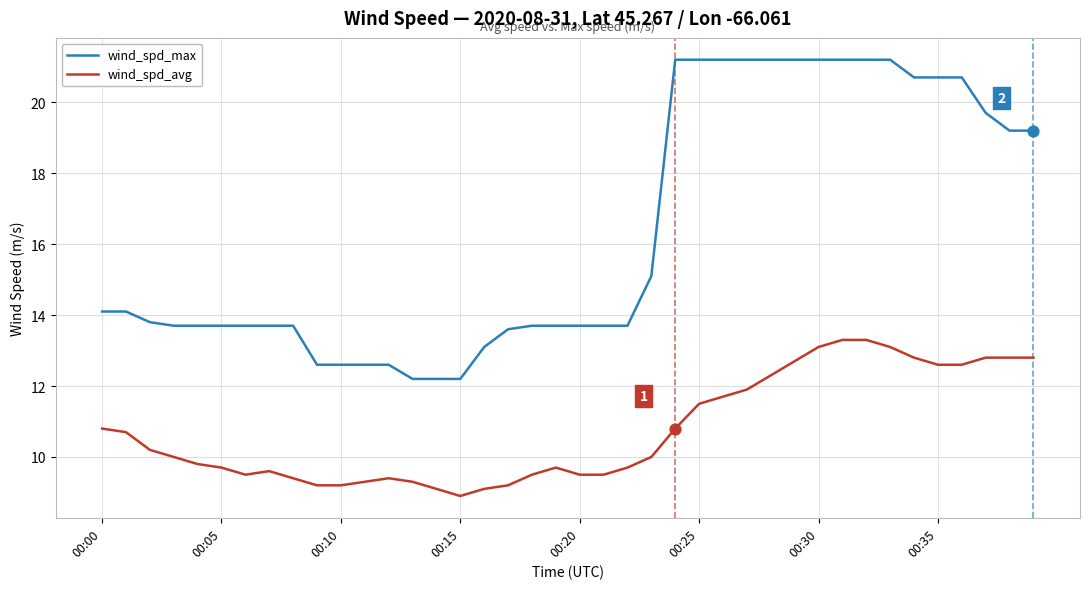

Which series has the widest spread of values?

wind_spd_max